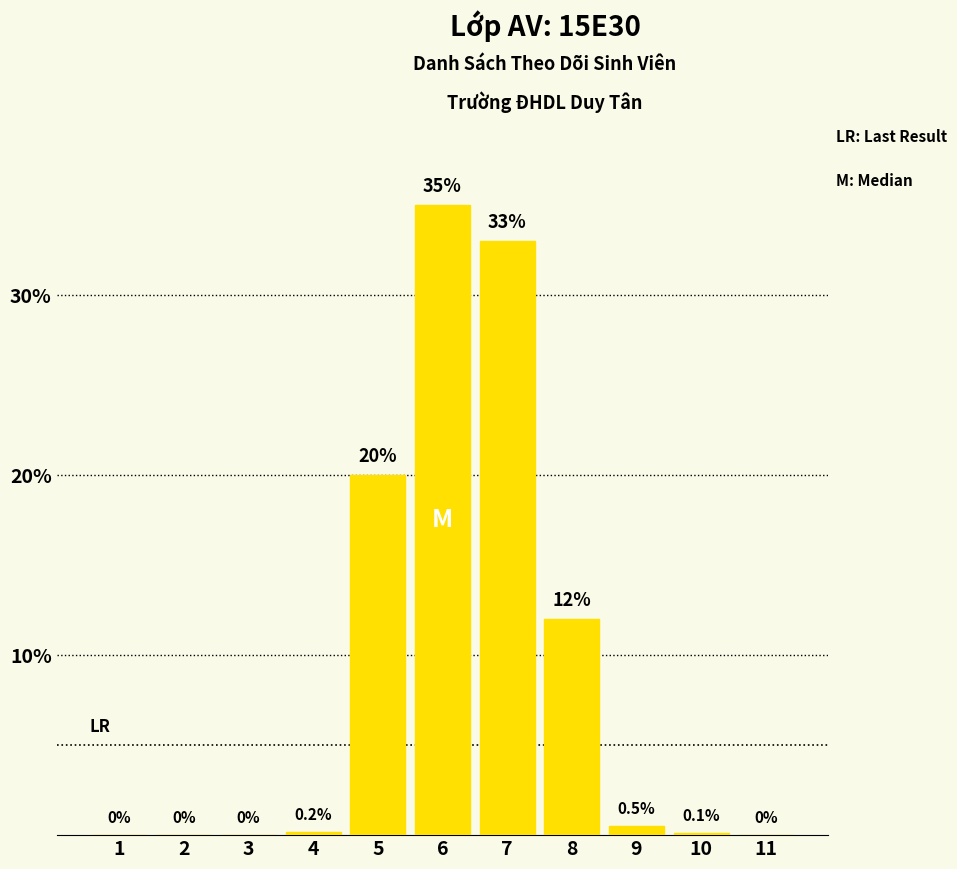

What is the maximum value shown in the chart?

35.0